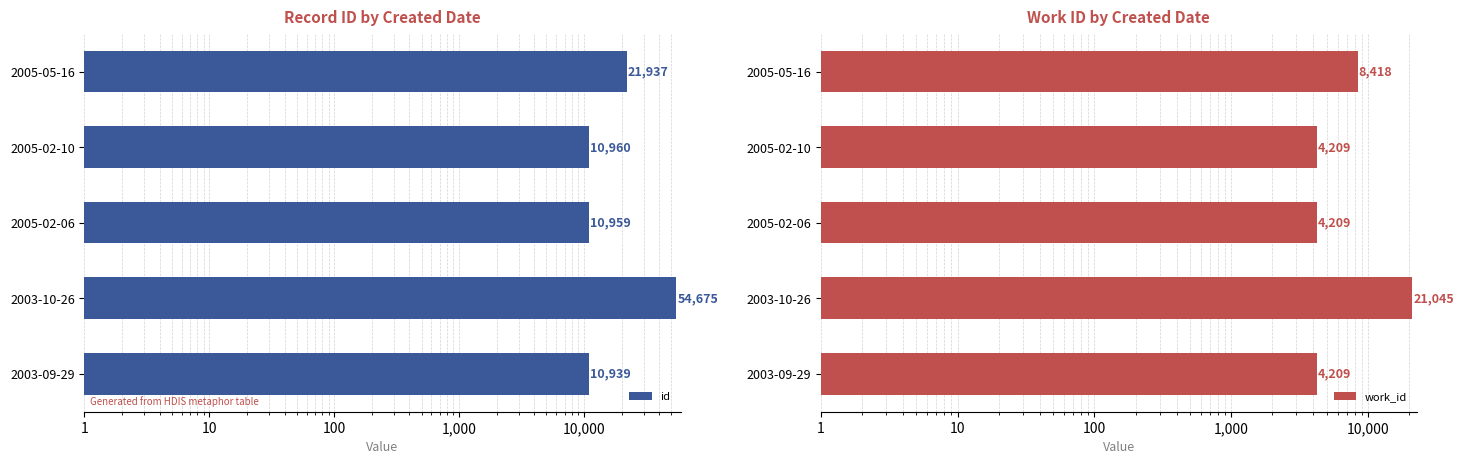

What position from the right is 2005-05-16?

1